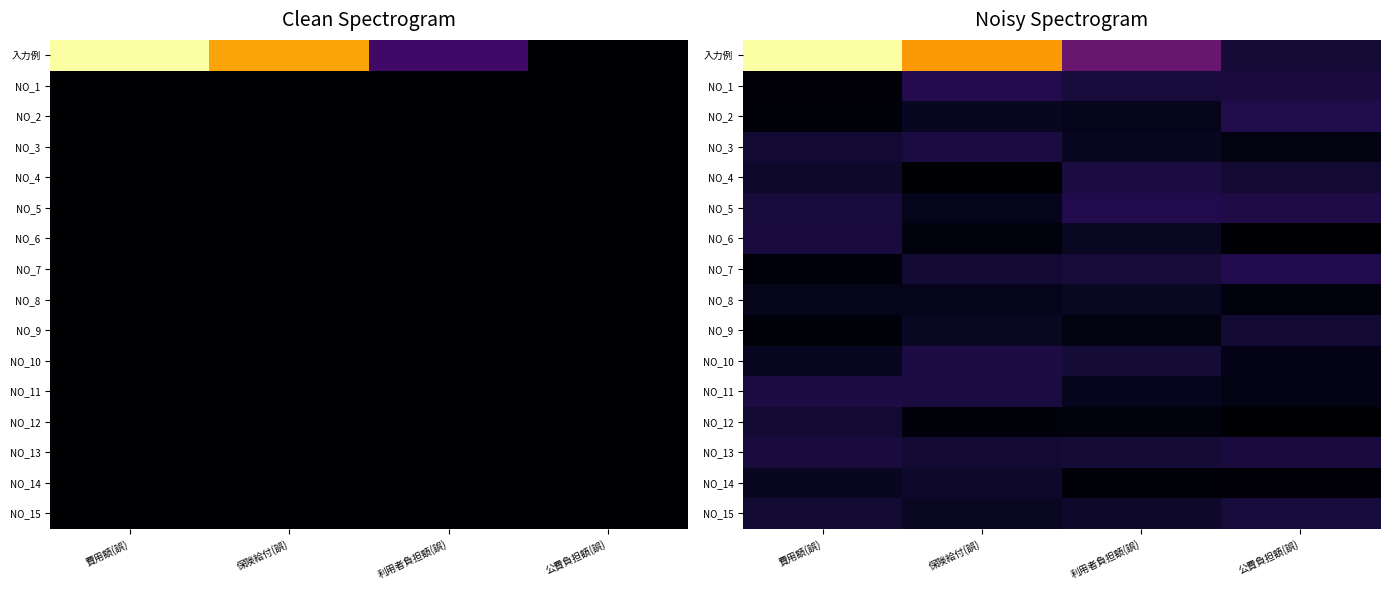

What is the smallest value displayed?

11.0